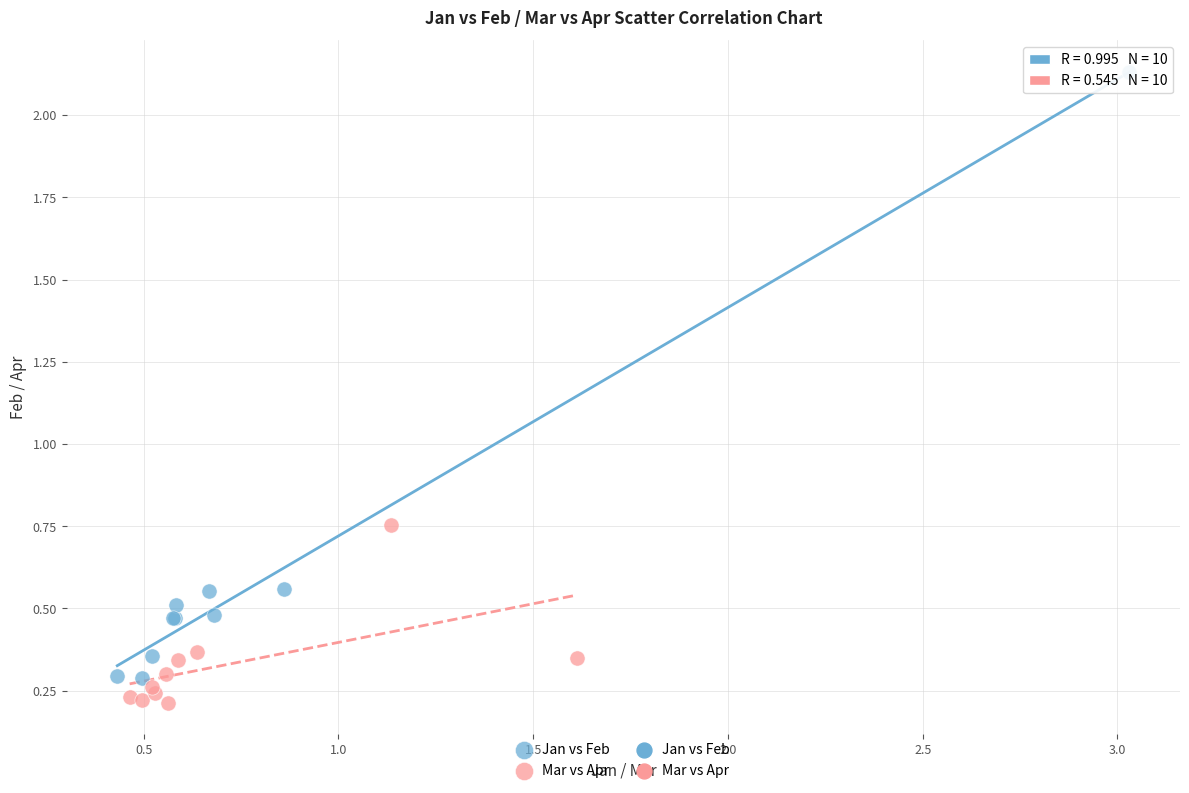

Which series has the largest Y range (max minus min)?

Jan vs Feb